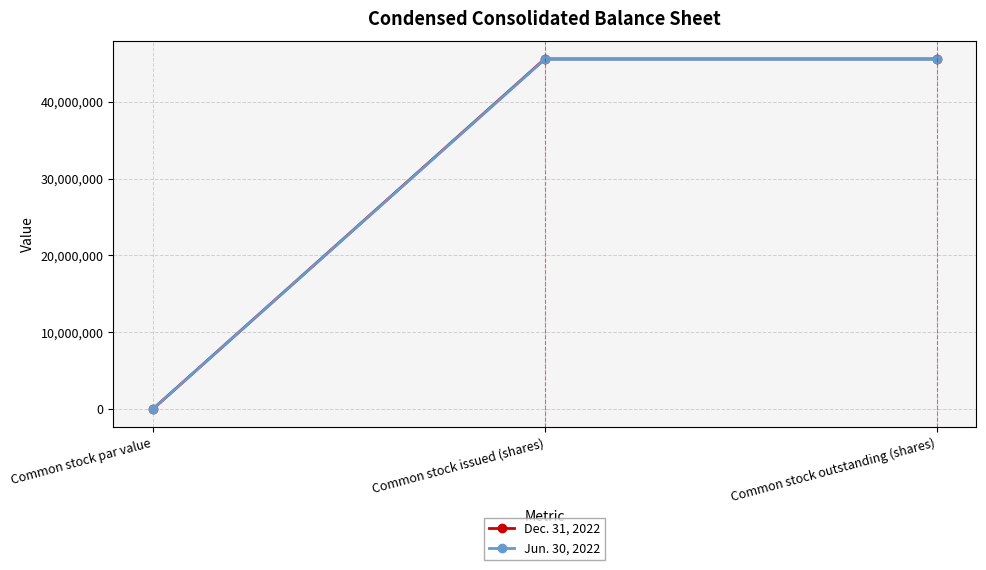

How many series are shown in this chart?

2